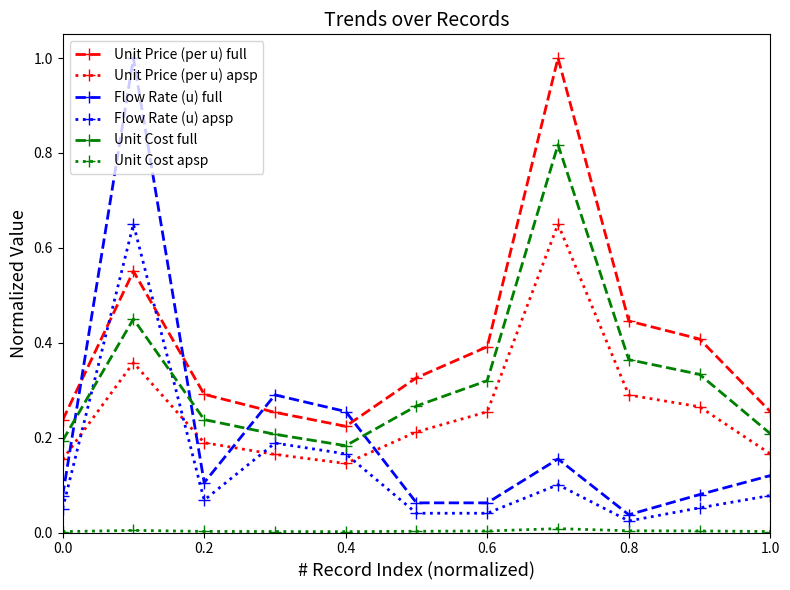

Which series has the widest spread of values?

Flow Rate (u) full